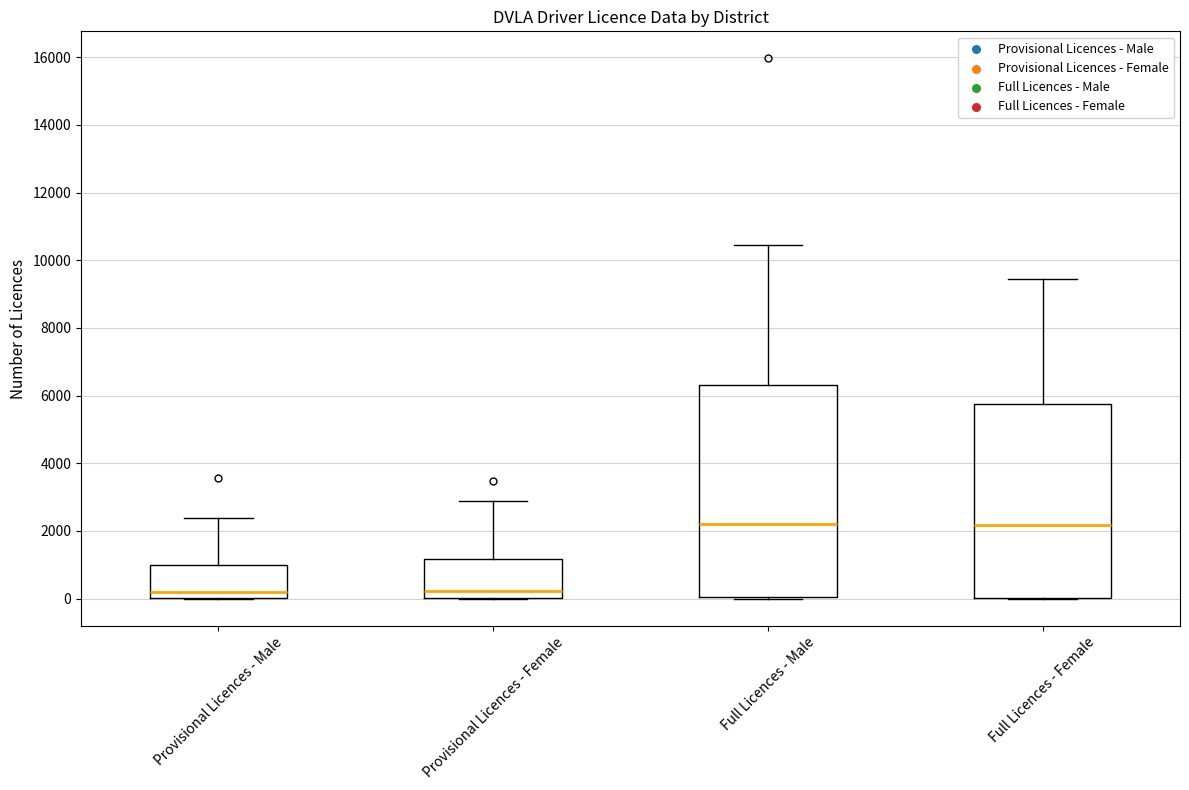

Comparing the boxes themselves (not the whiskers), which one is the tallest?

Full Licences - Male